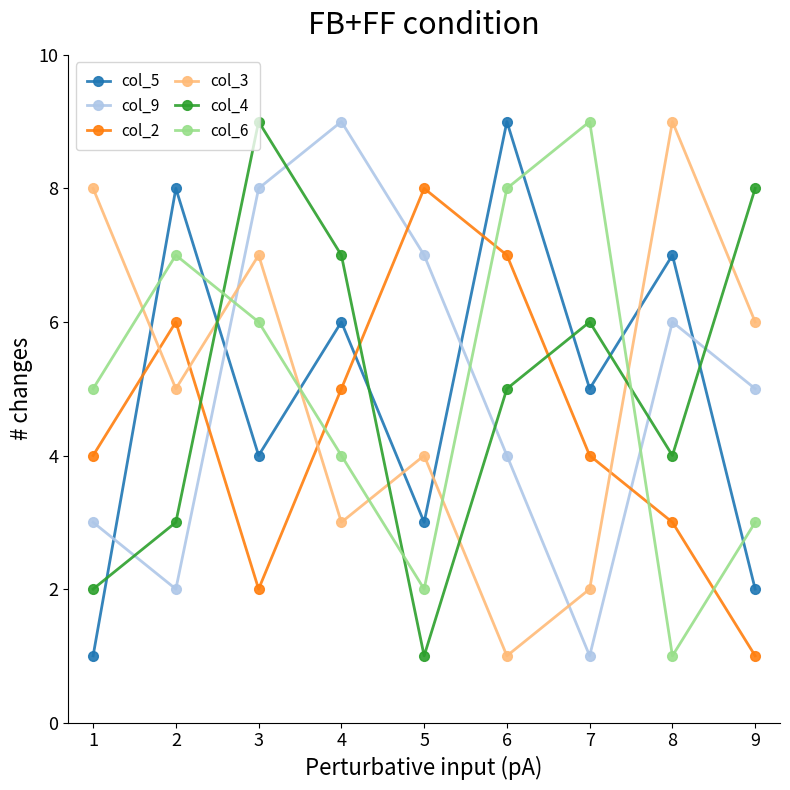

Rank the series at 2 from highest to lowest value.

col_5, col_6, col_2, col_3, col_4, col_9